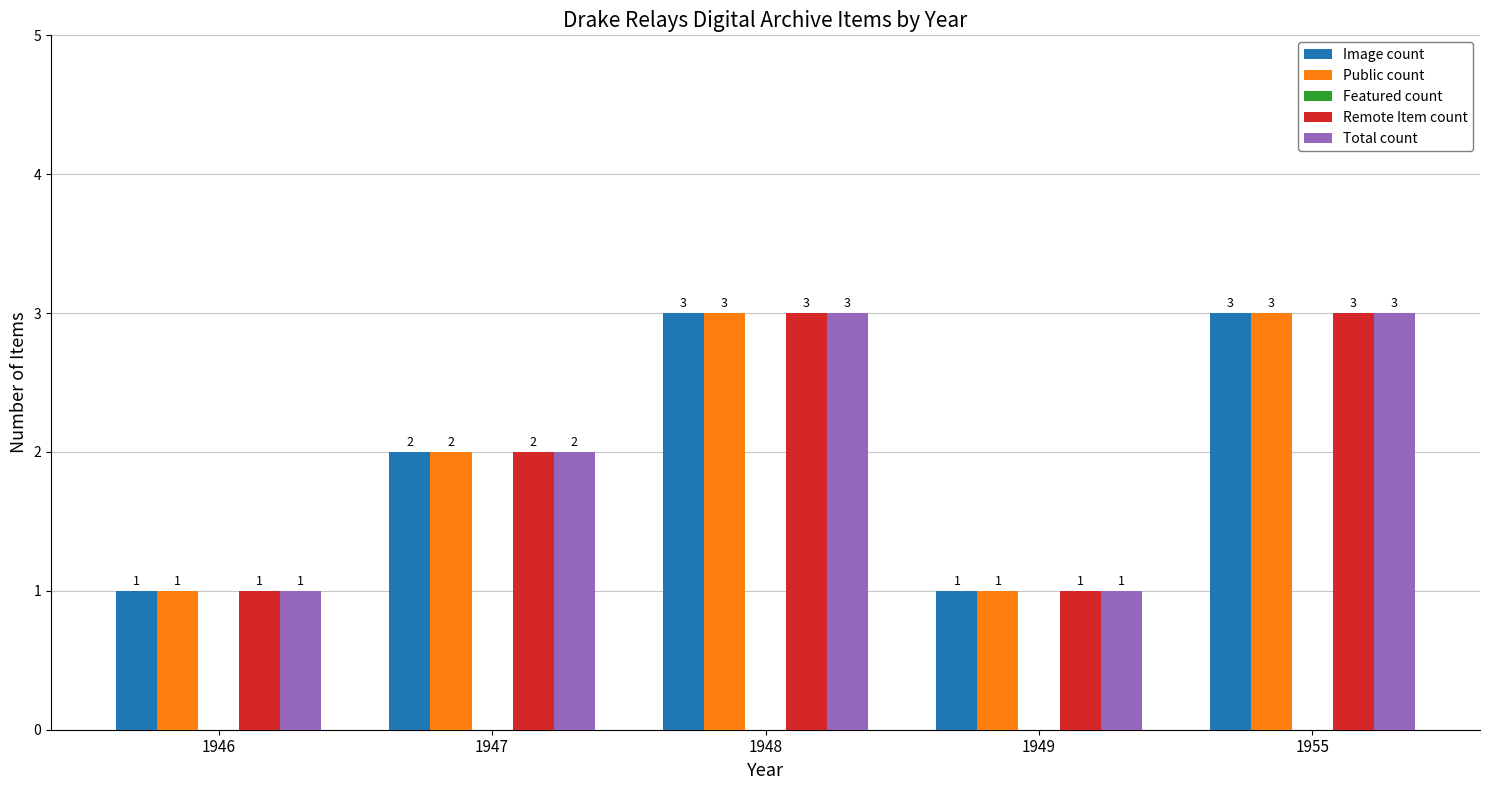

Is the value of Image count at 1946 greater than the value of Total count at 1955?

No